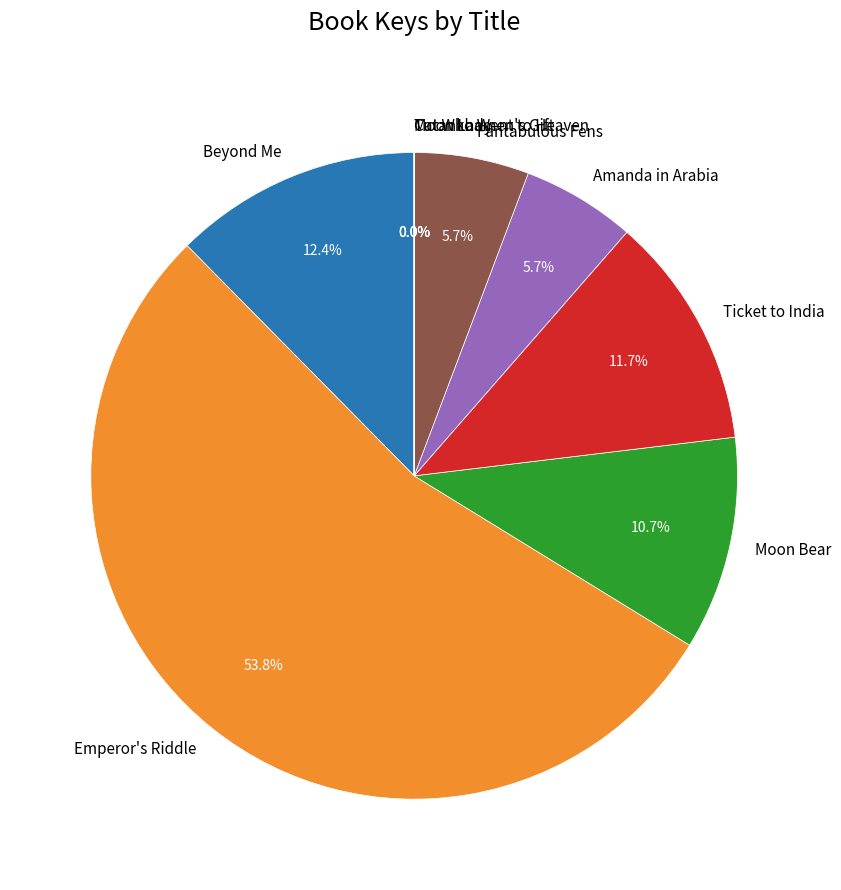

What is the largest slice in the pie chart?

Emperor's Riddle